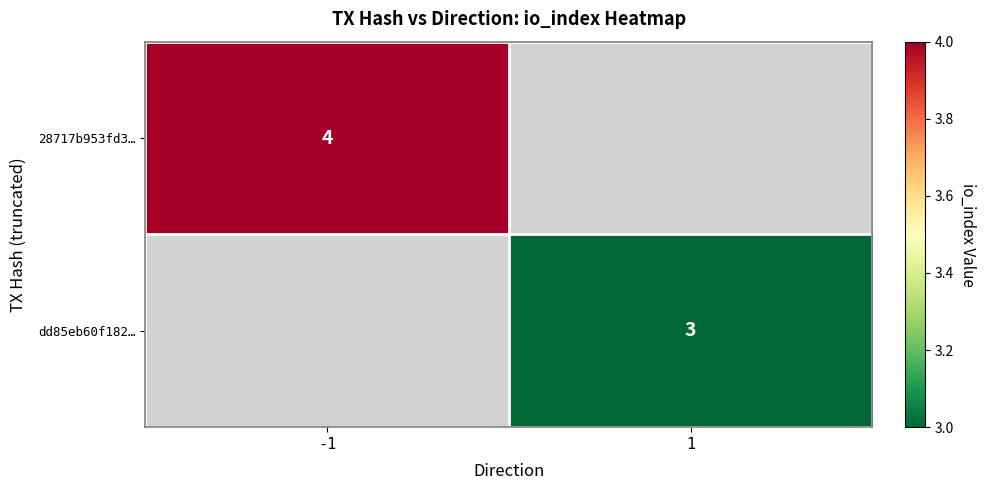

The value of 28717b953fd3… at -1 is 4. True or false?

True